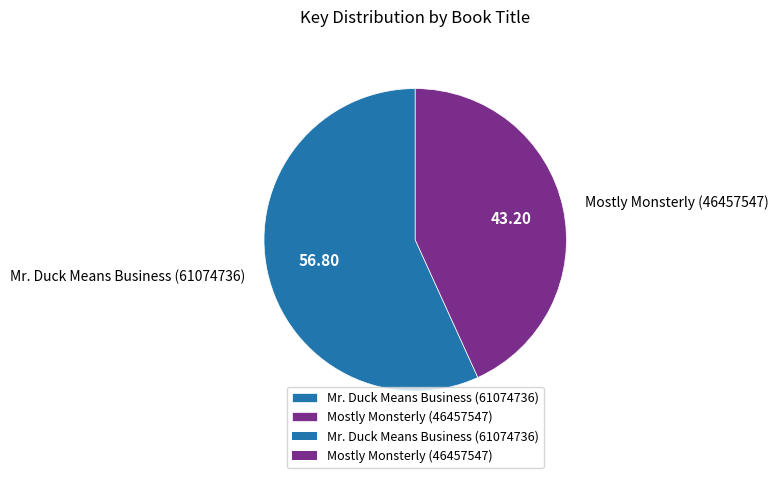

How many segments does this pie chart have?

2